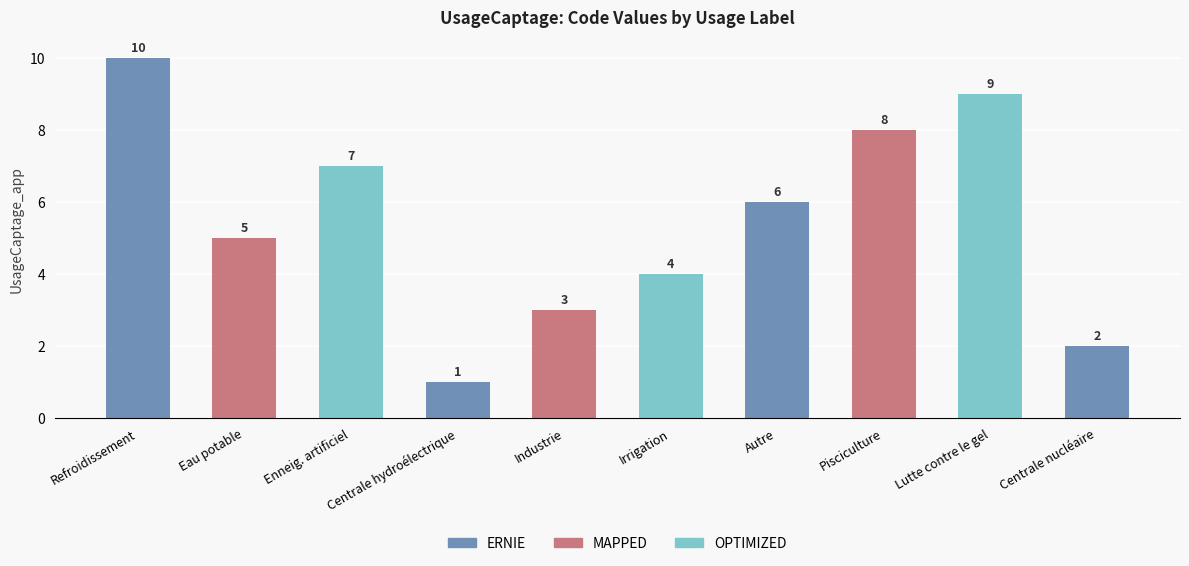

Reading left to right, list all the values displayed in this chart.

Refroidissement=10	Eau potable=5	Enneig. artificiel=7	Centrale hydroélectrique=1	Industrie=3	Irrigation=4	Autre=6	Pisciculture=8	Lutte contre le gel=9	Centrale nucléaire=2